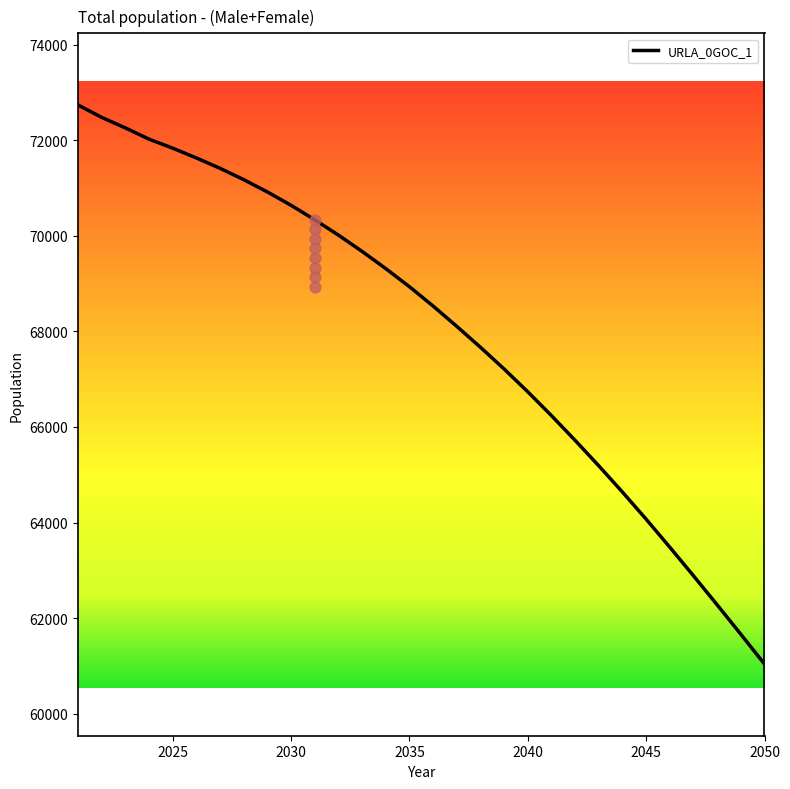

What is the change in value from 2027 to 2045?

-7345